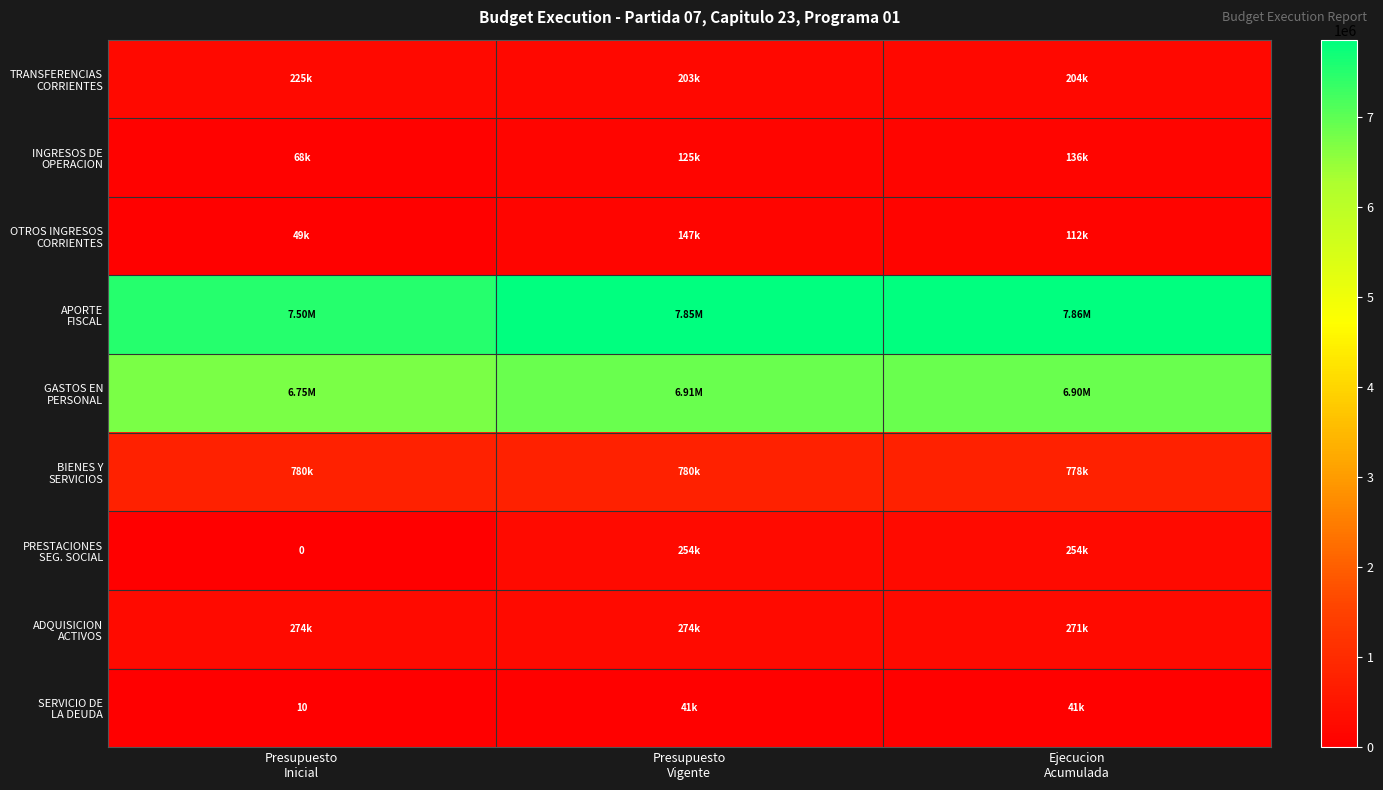

How many ADQUISICION ACTIVOS values are between 270551 and 273863?

3